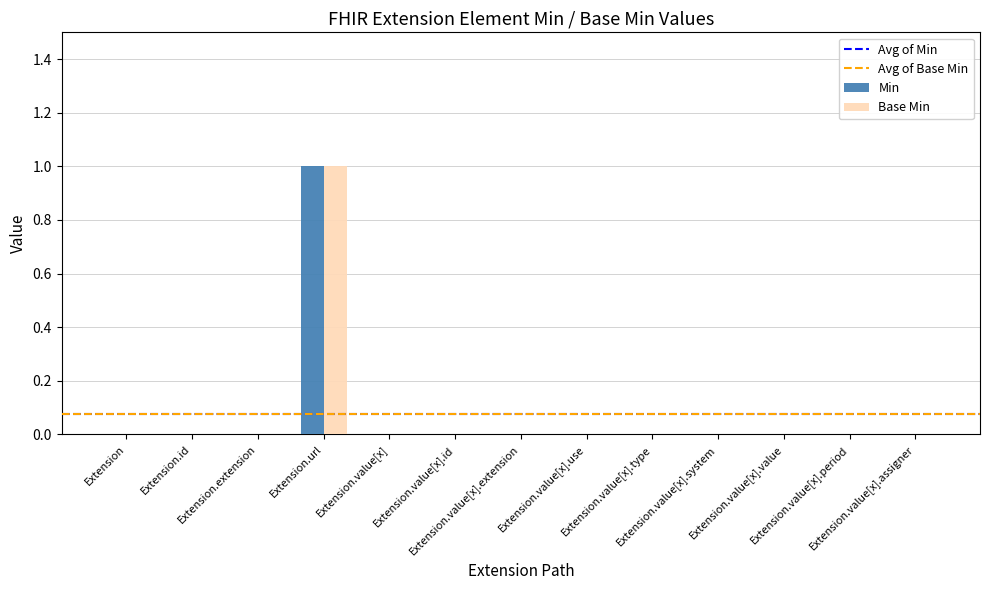

Count the Base Min values in the range 0 to 1.

13